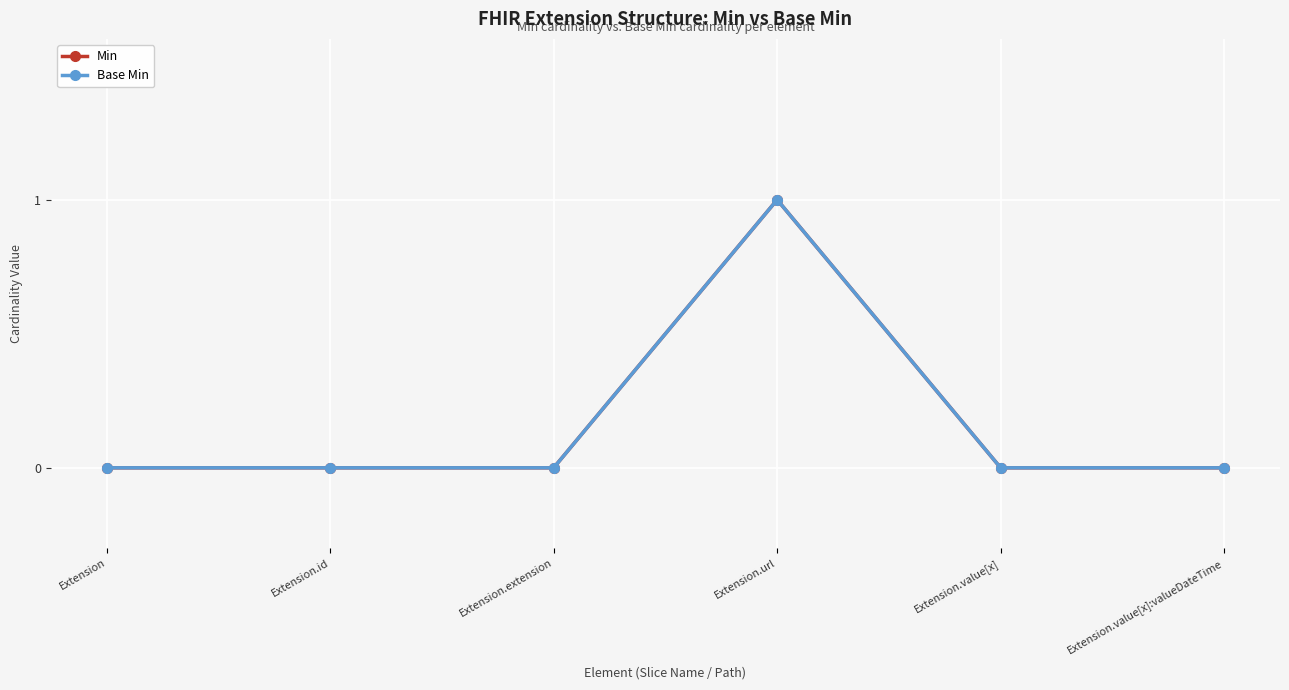

Is this an area chart (filled region under the line)?

No